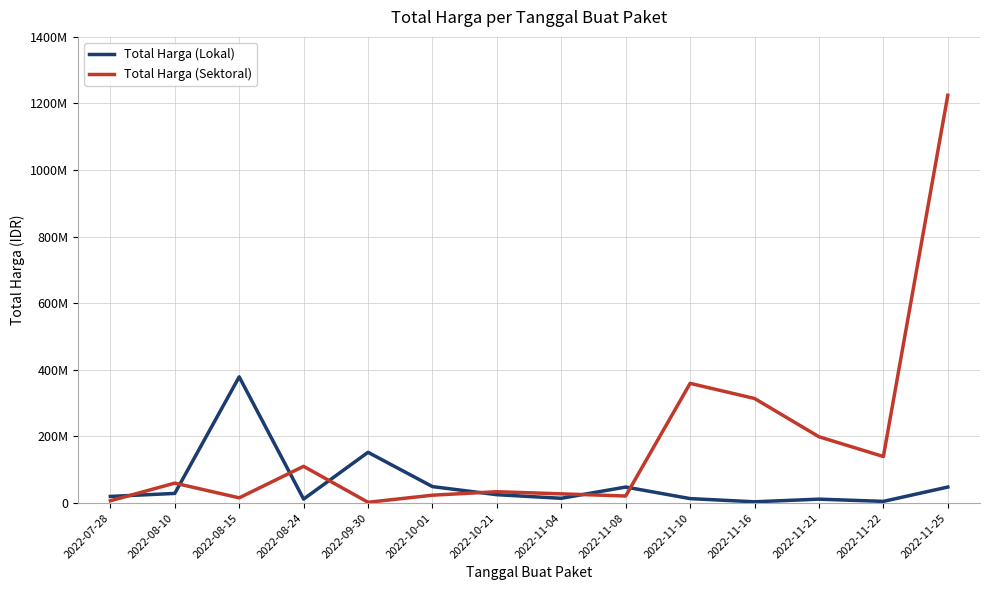

Does the chart display data point markers on the line(s)?

No